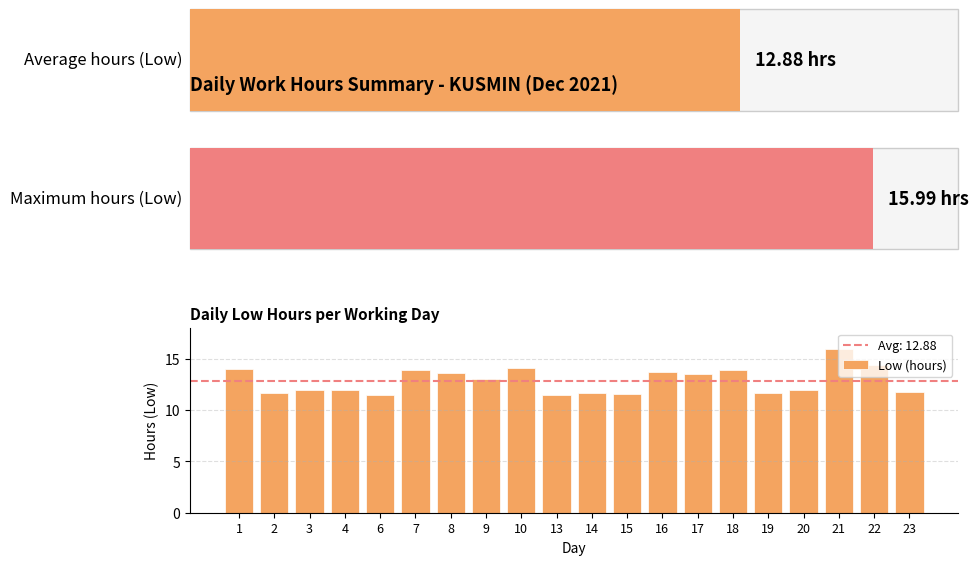

What is the ratio of the value at 19 to the value at 18?

0.8